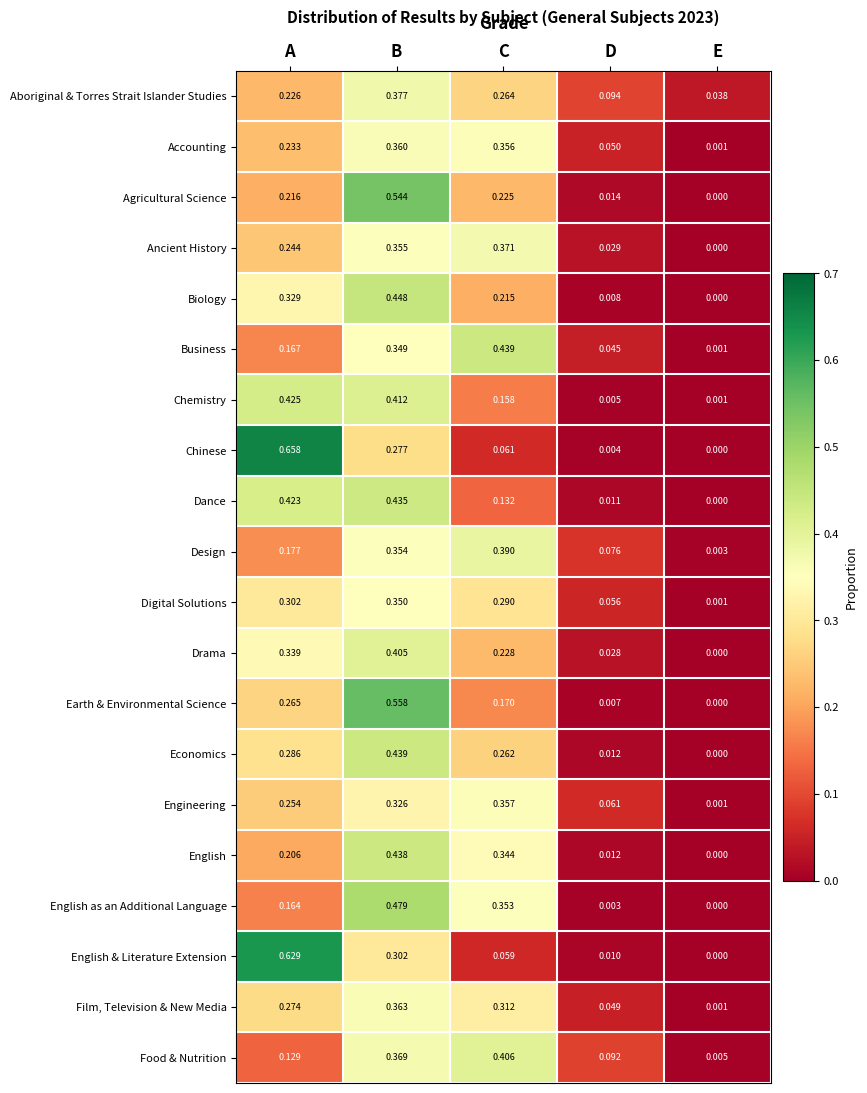

At which category does the chart reach its minimum across all series?

E